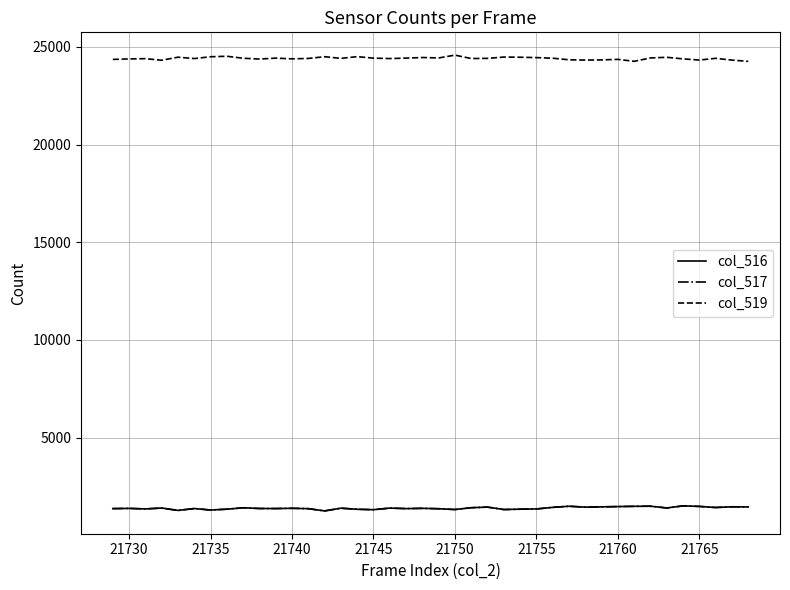

What is the minimum value for col_516?

1249